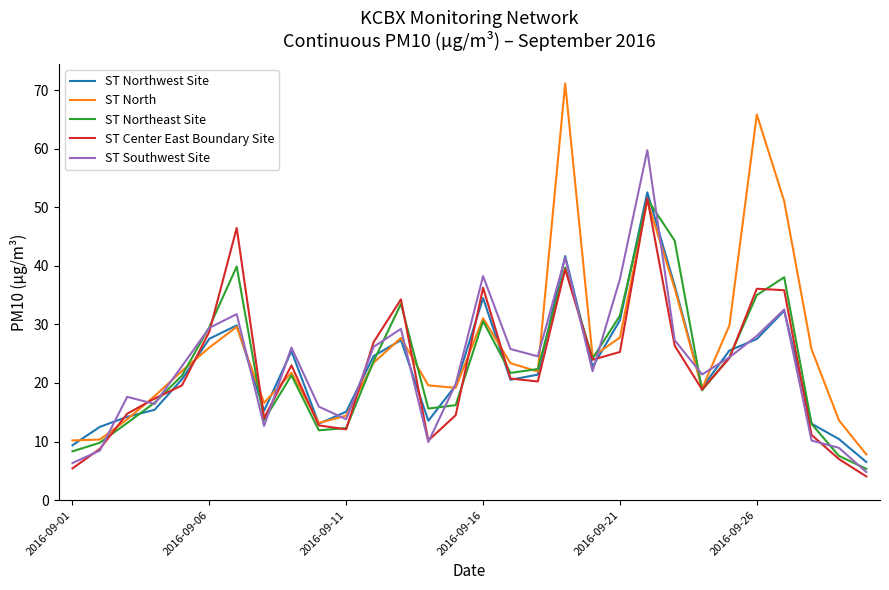

Which series has the widest spread of values?

ST North